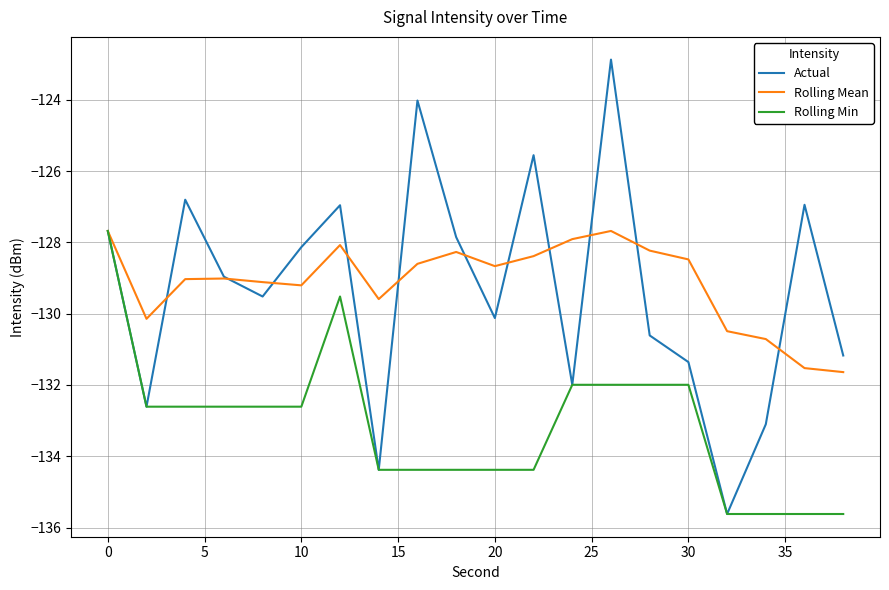

Which series has the largest range (max minus min)?

Actual